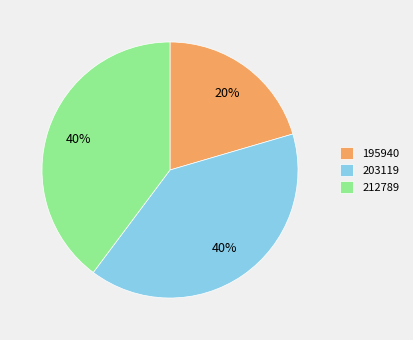

Does any single category account for the majority?

No